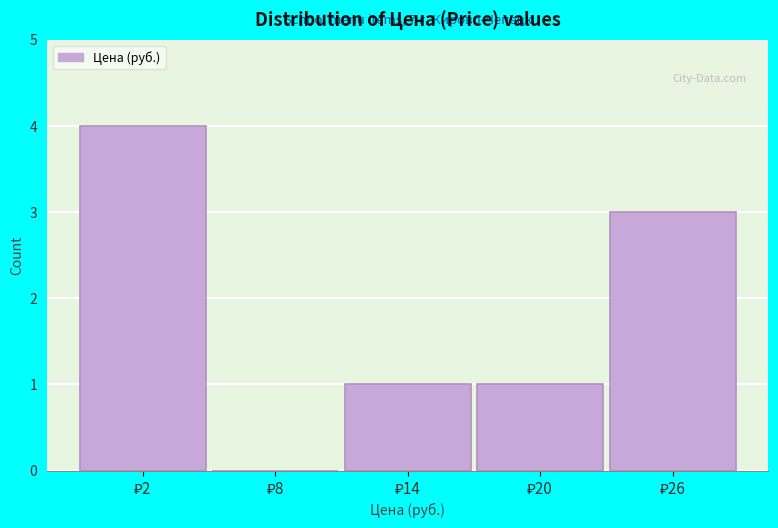

What is the greatest value displayed?

4